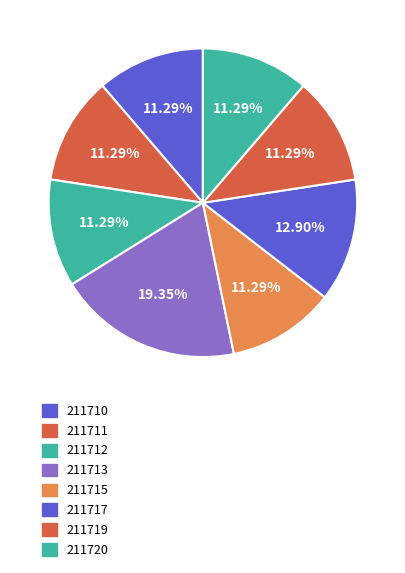

Count the number of slices in the pie.

8